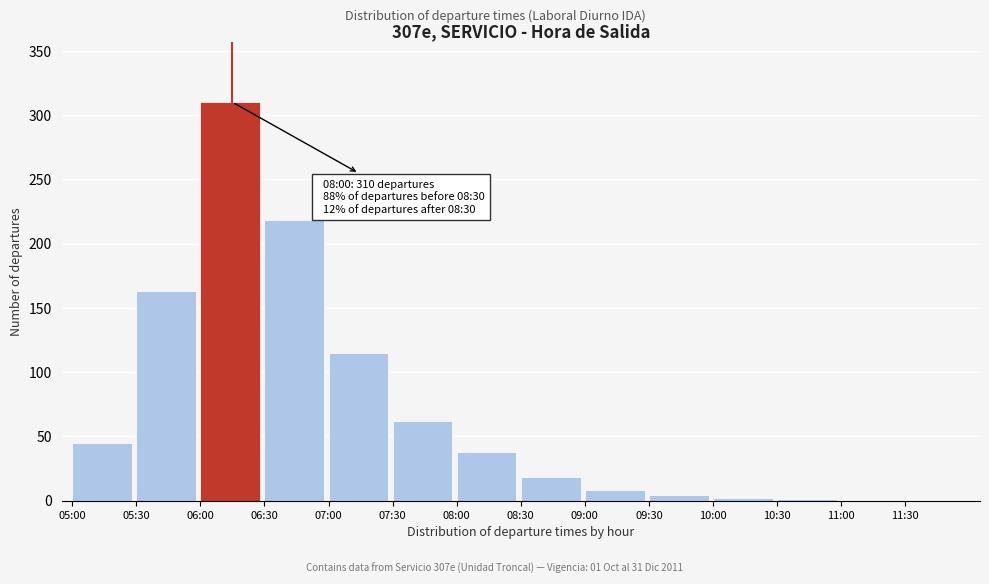

At which label is the value closest to 155?

05:30